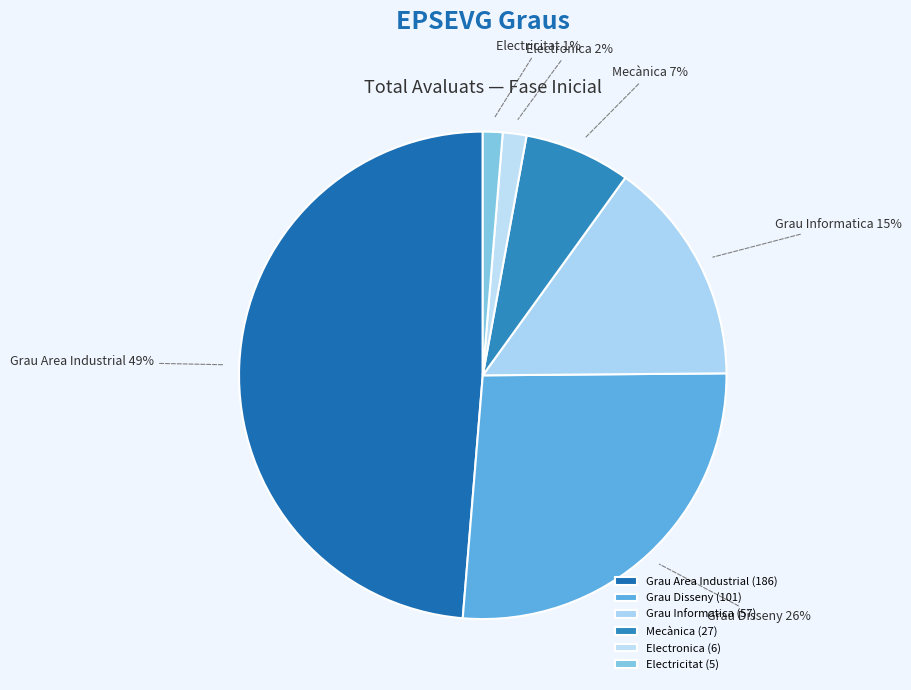

Is Grau Disseny the majority of the pie?

No